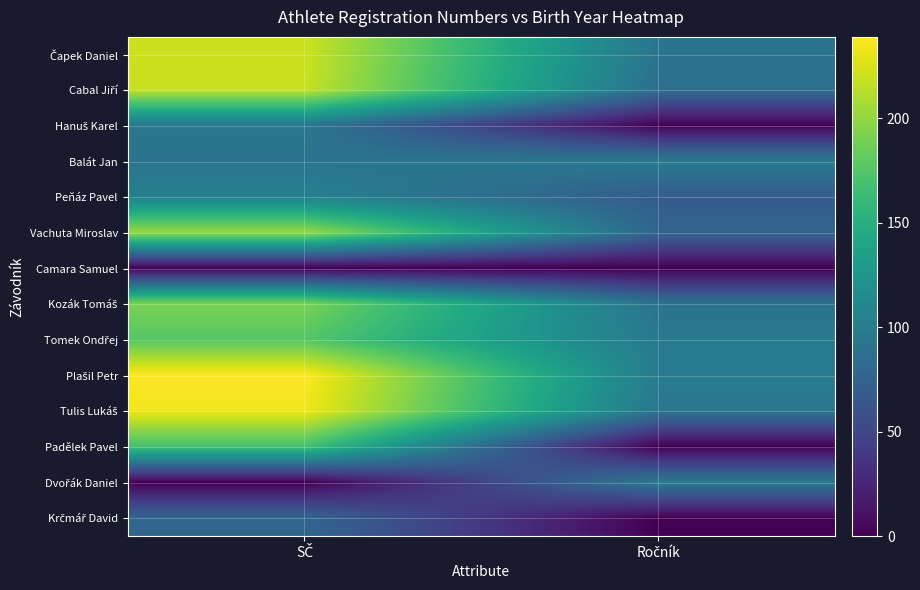

How many distinct data groups are displayed?

14